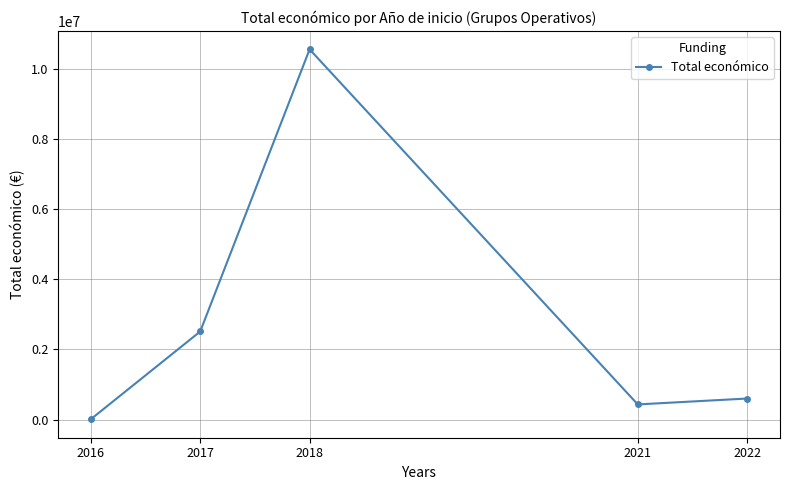

What is the sum of the values at 2021 and 2017?

2940895